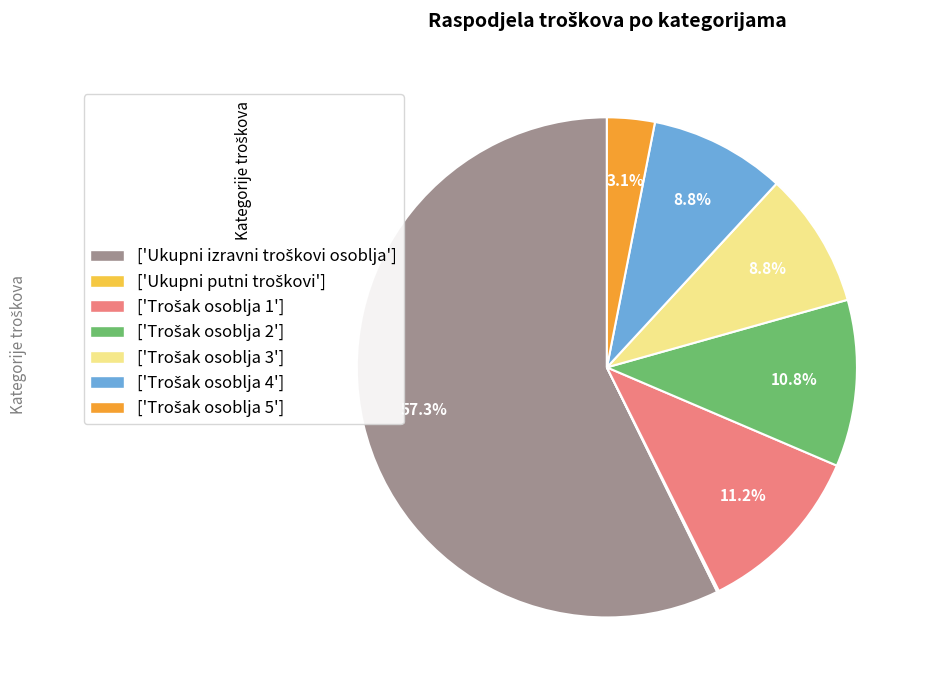

What is the largest slice in the pie chart?

Ukupni izravni troškovi osoblja